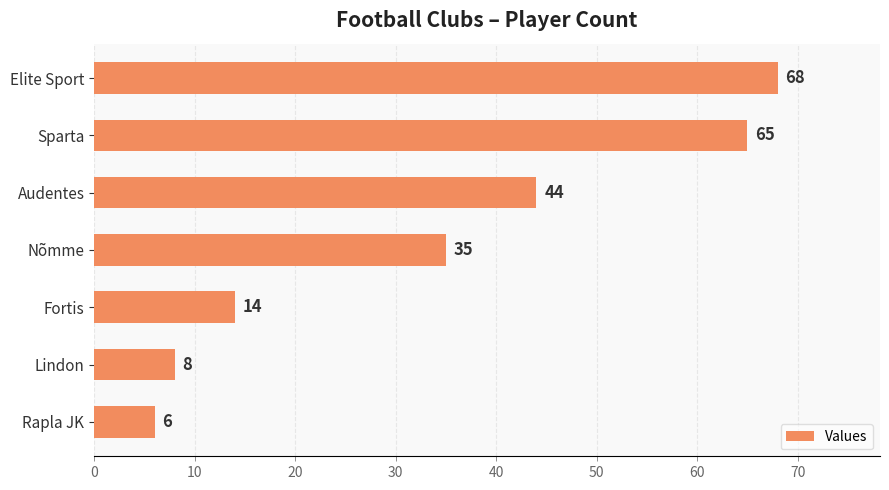

What is the value of the 4th bar from the top?

35